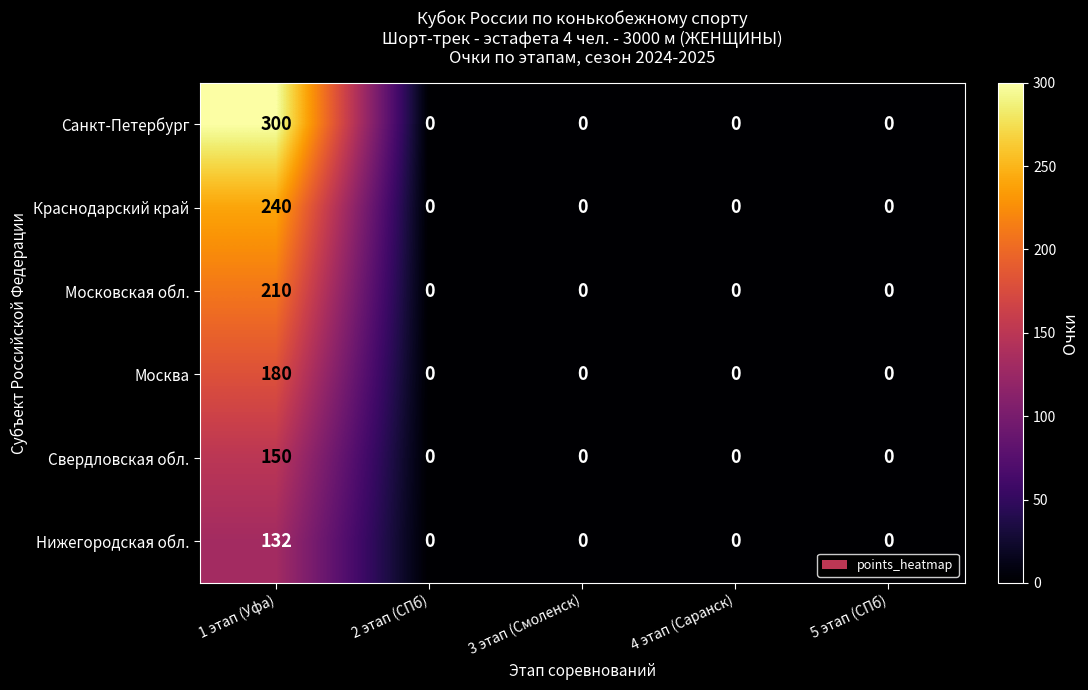

How many categories are shown in the chart?

5